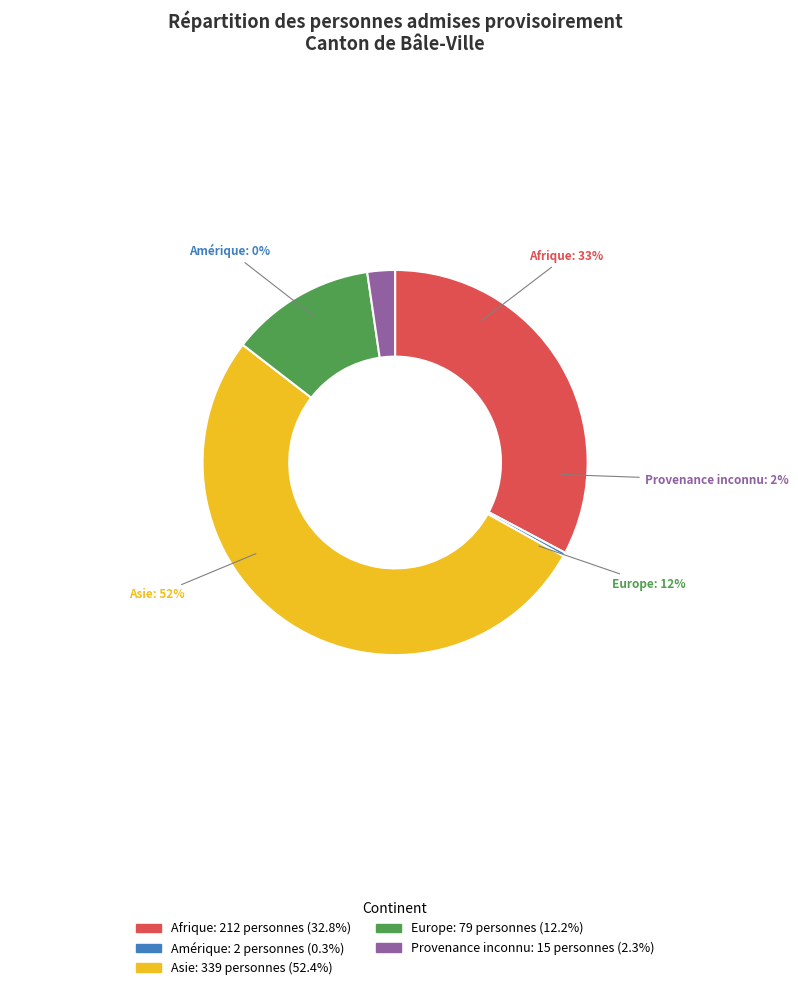

To the nearest percent, what is the difference between the Europe and Provenance inconnu slice percentages?

10%